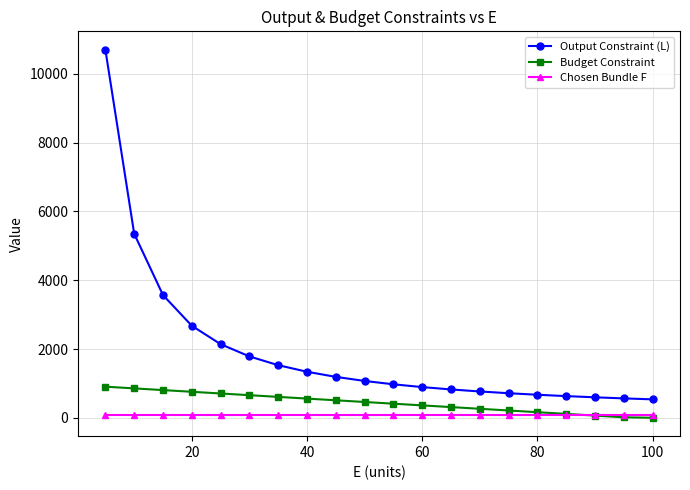

Is this an area chart (filled region under the line)?

No